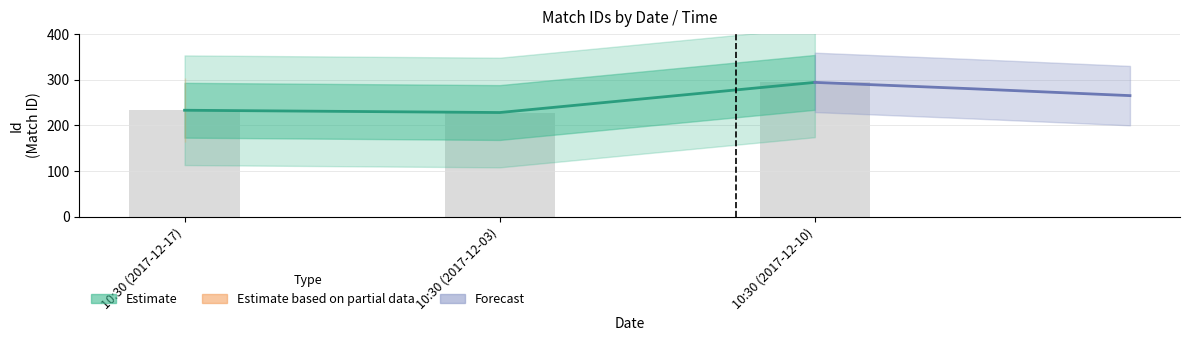

At which label is the value closest to 261?

10:30 (2017-12-17)